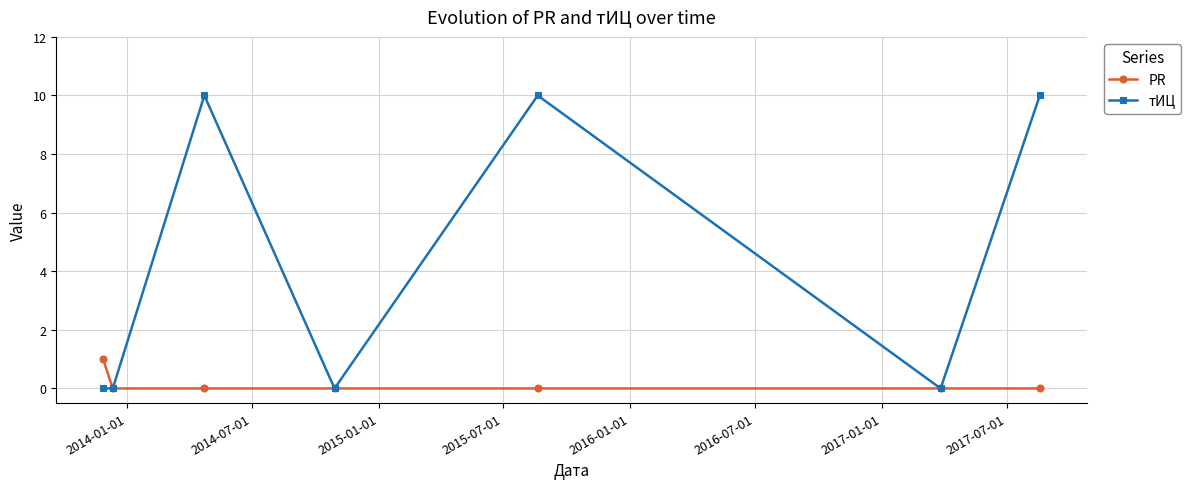

List the series in order of their overall mean, lowest first.

PR, тИЦ